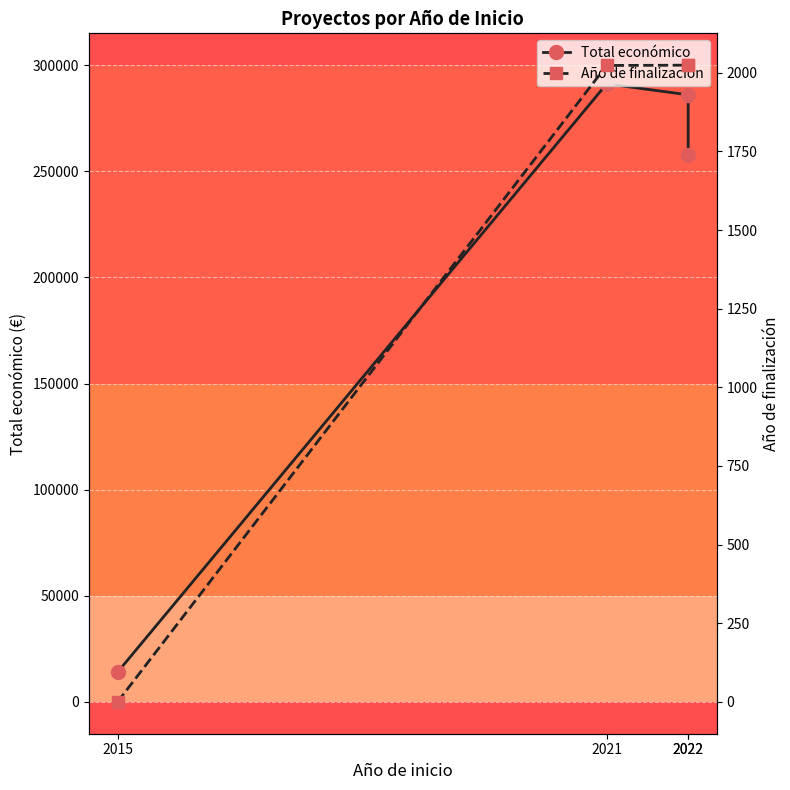

Between 2021 and 2022, which series saw the biggest shift?

Total económico